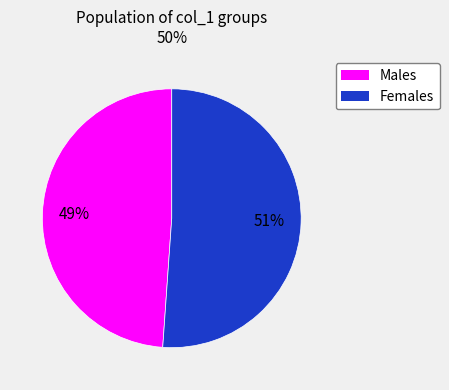

Is there any slice that represents more than half of the pie?

Yes